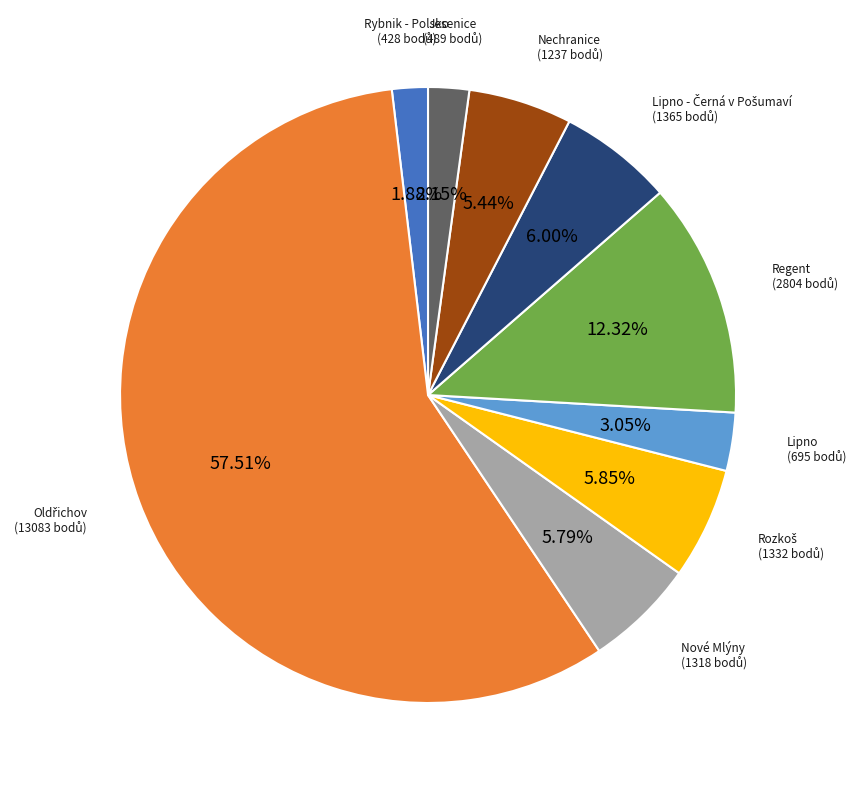

To the nearest percent, what is the average slice percentage?

11%